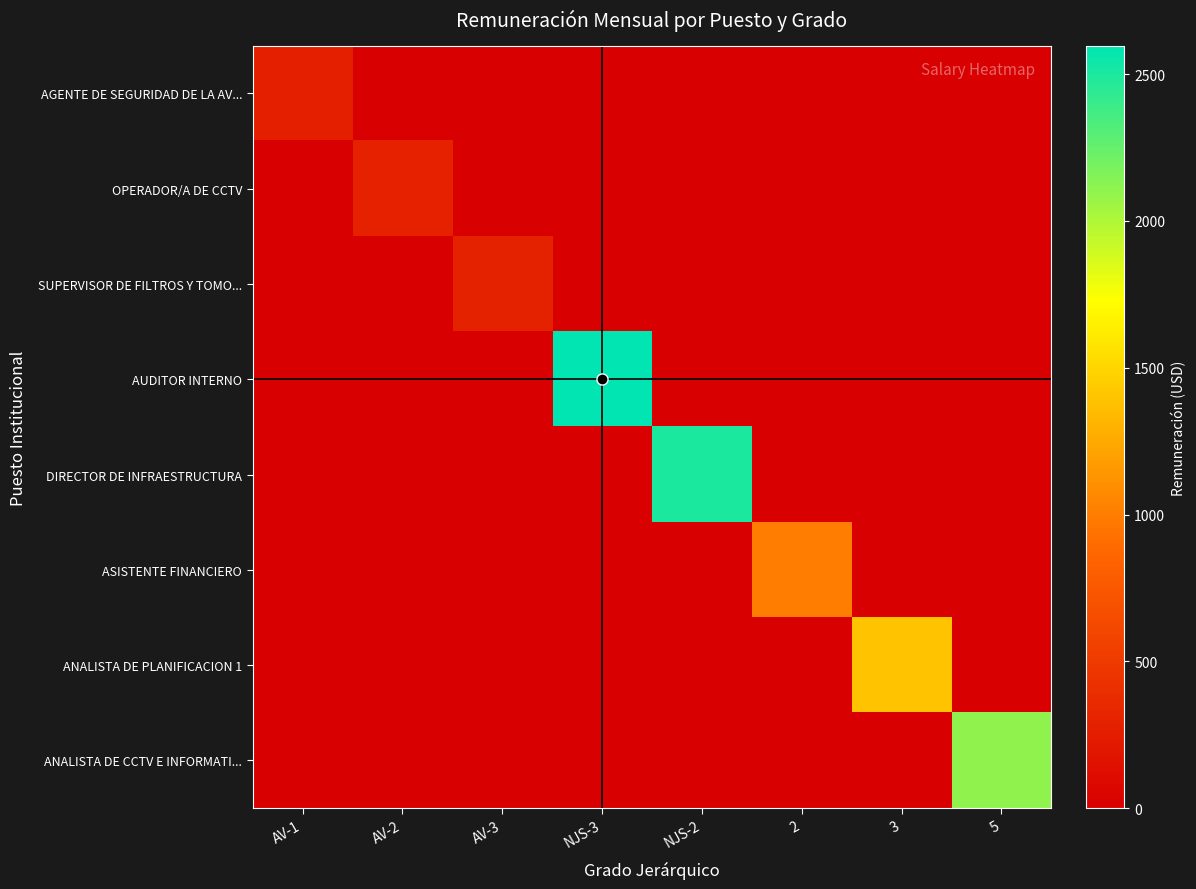

Which series has the largest range (max minus min)?

AUDITOR INTERNO